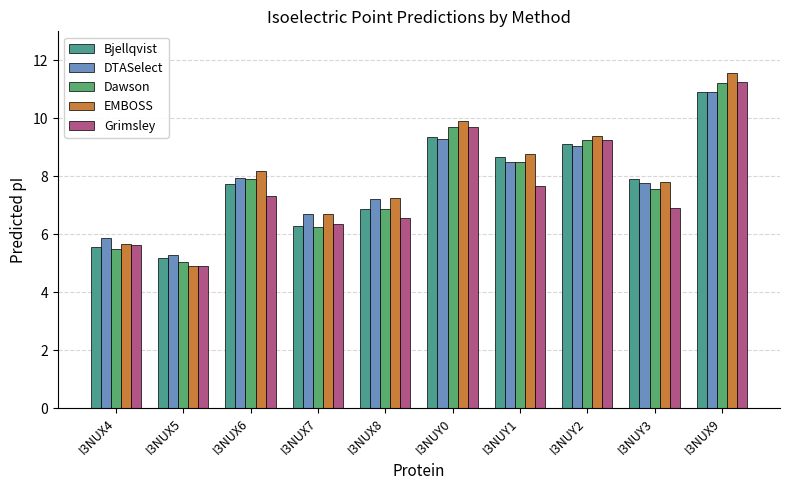

How many data points in EMBOSS are above 8?

5